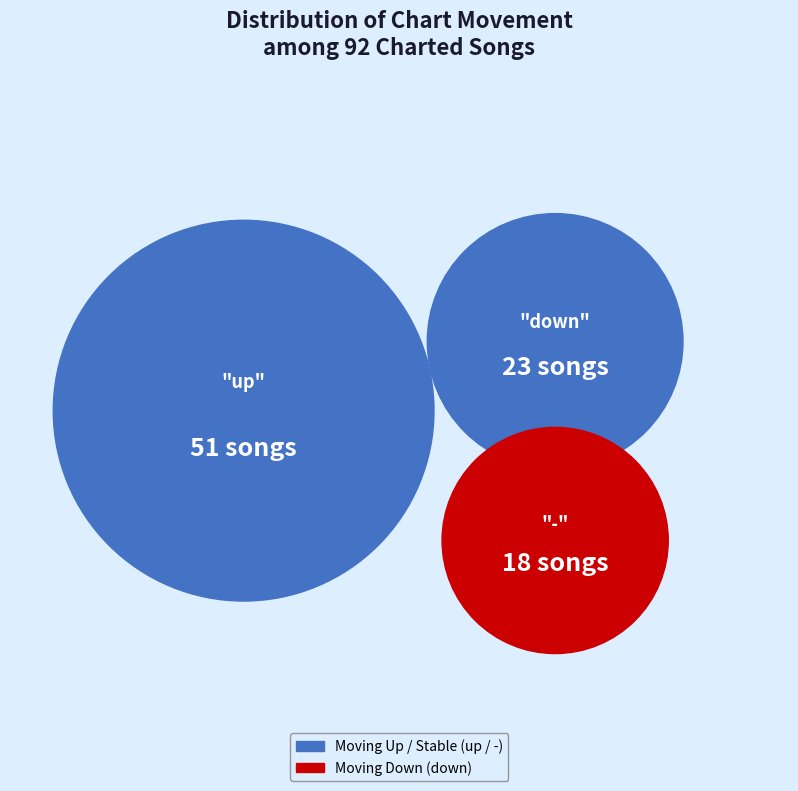

To the nearest percent, what is the difference between the - and down slice percentages?

5%